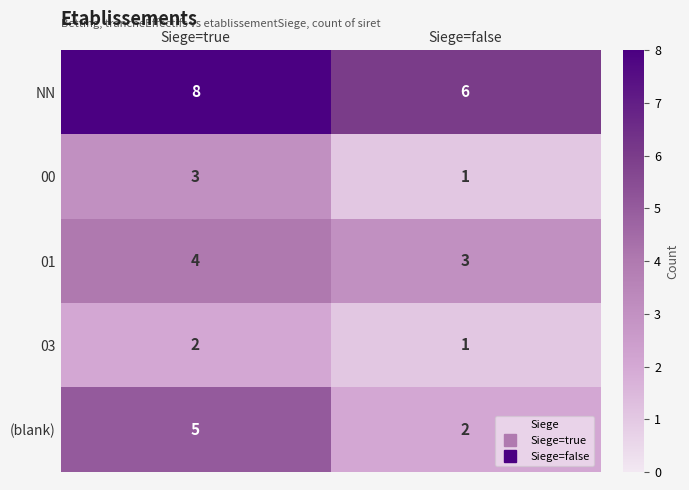

Which category has the lowest value in the 00 series?

Siege=false